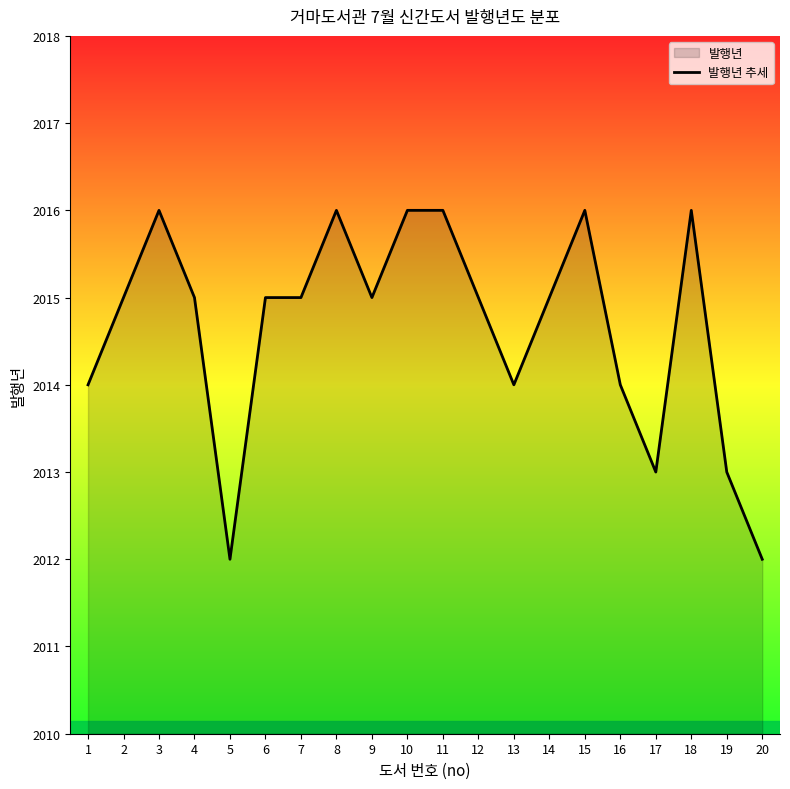

How many interior local peaks (higher than both neighbors) does the data have?

4